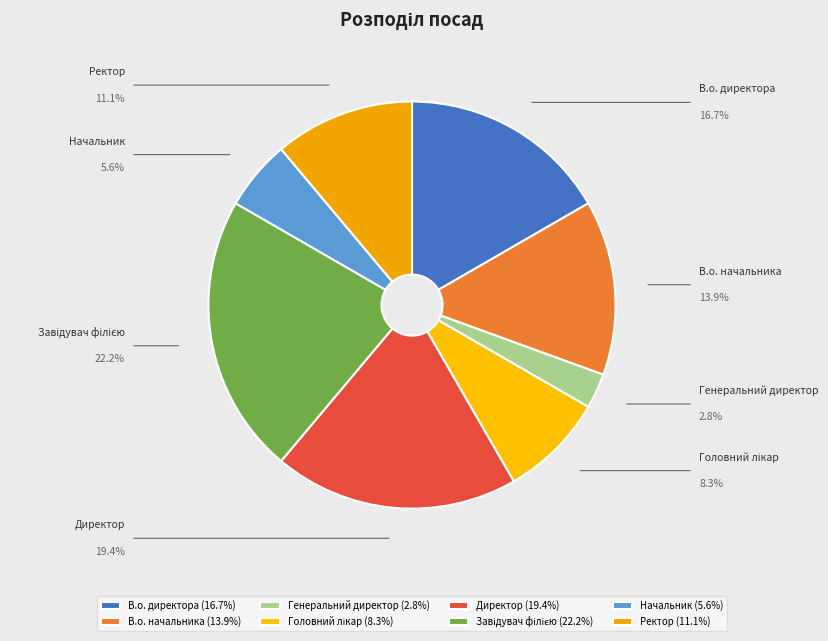

Is В.о. директора the majority of the pie?

No